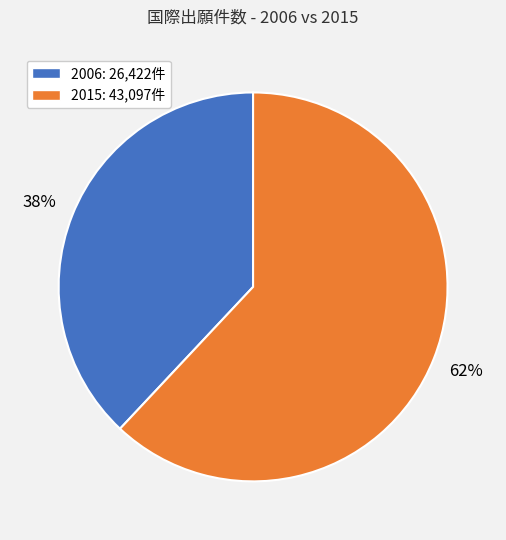

Is there any slice that represents more than half of the pie?

Yes